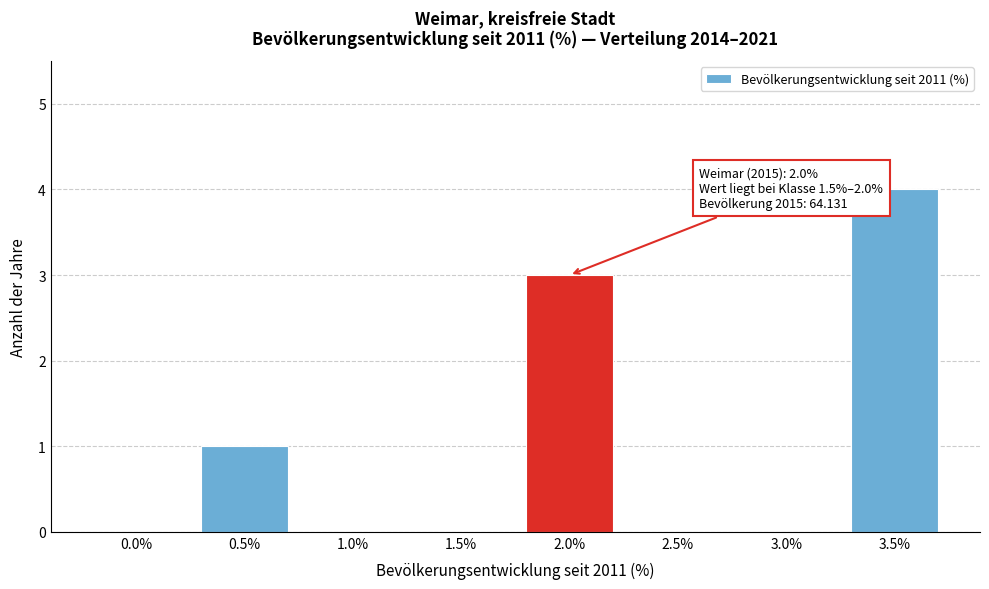

Reading right to left, transcribe all the data shown in this chart.

3.5%=4	3.0%=0	2.5%=0	2.0%=3	1.5%=0	1.0%=0	0.5%=1	0.0%=0